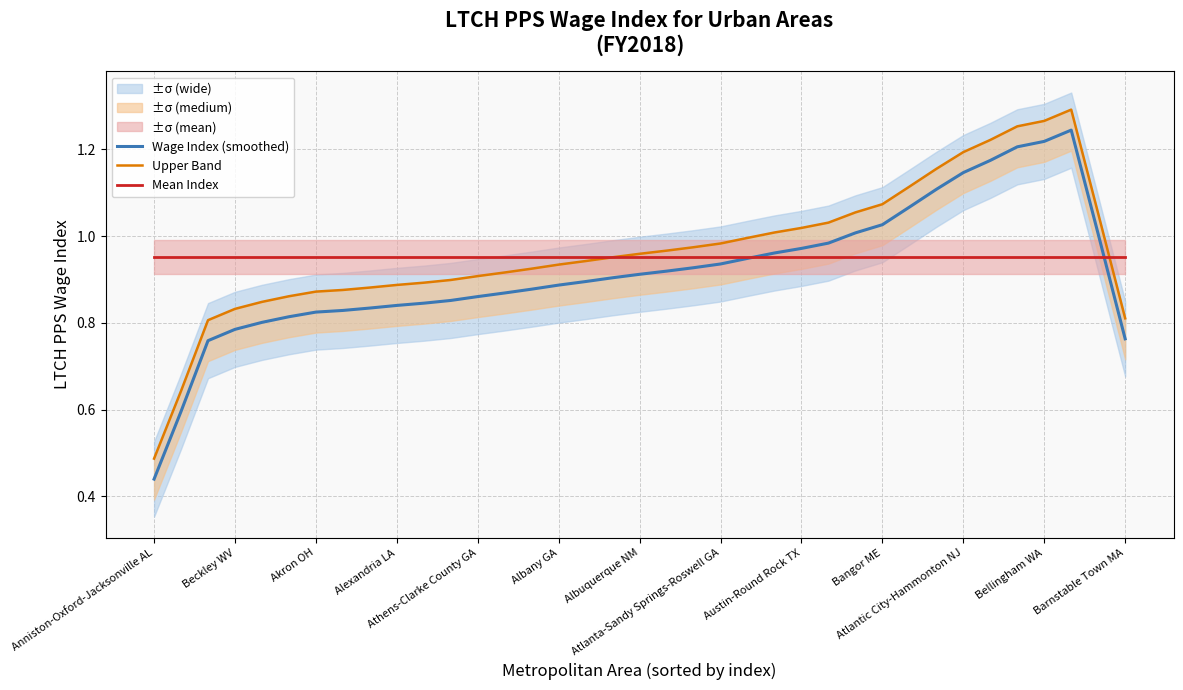

Is the value of Upper Band at 23 greater than the value of Wage Index (smoothed) at Austin-Round Rock TX?

Yes